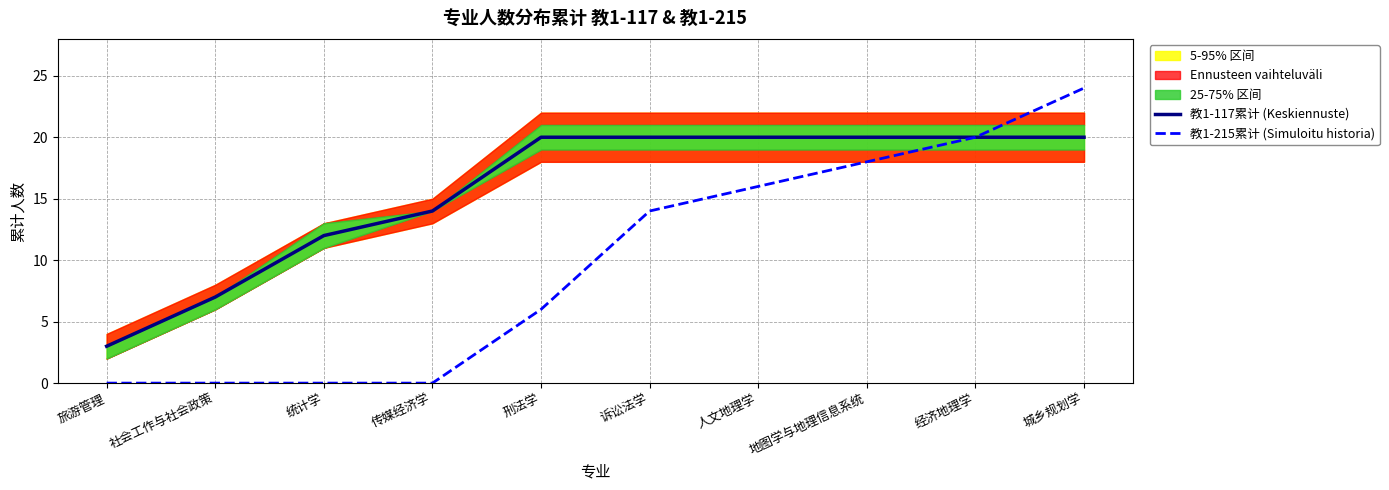

What is the value of the 教1-117累计 (Keskiennuste) point at the 1st from the left?

3